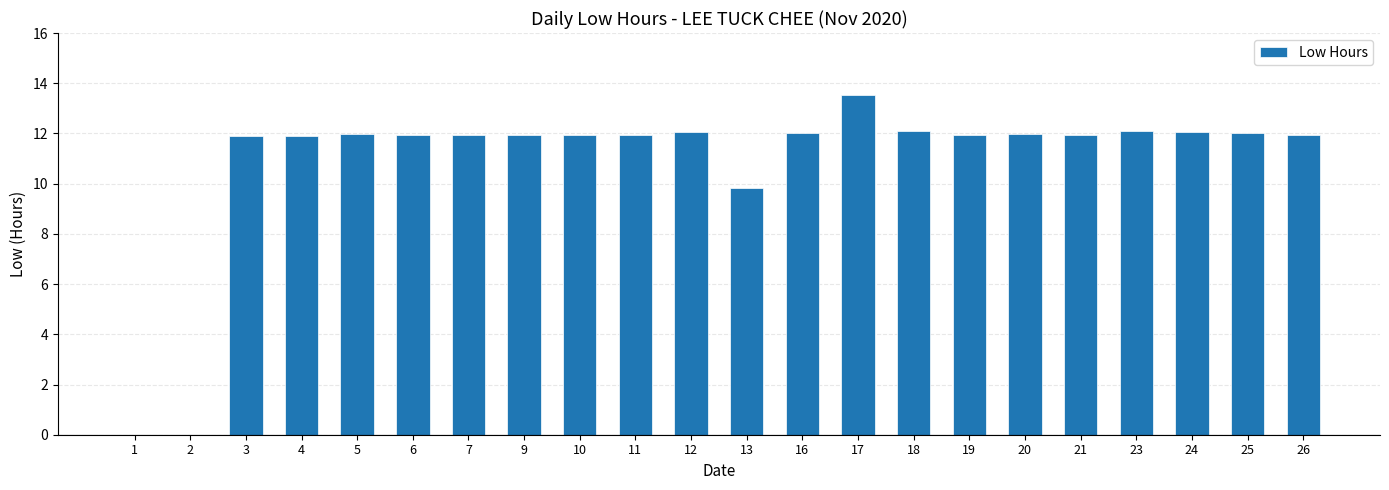

What value does the data have at 18?

12.1